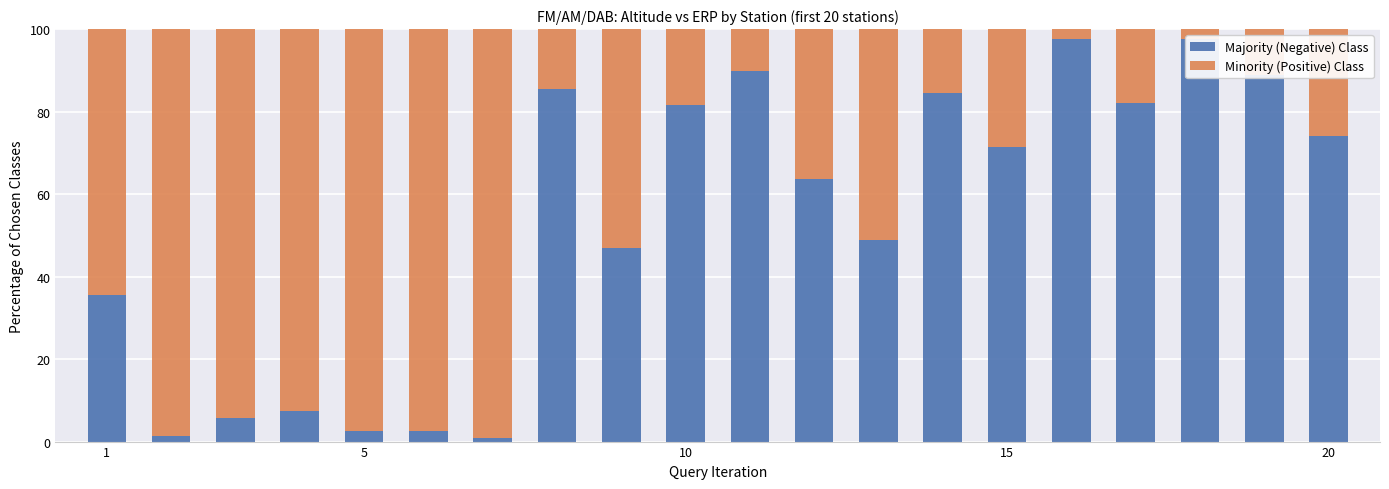

How many bars are there in each group?

2